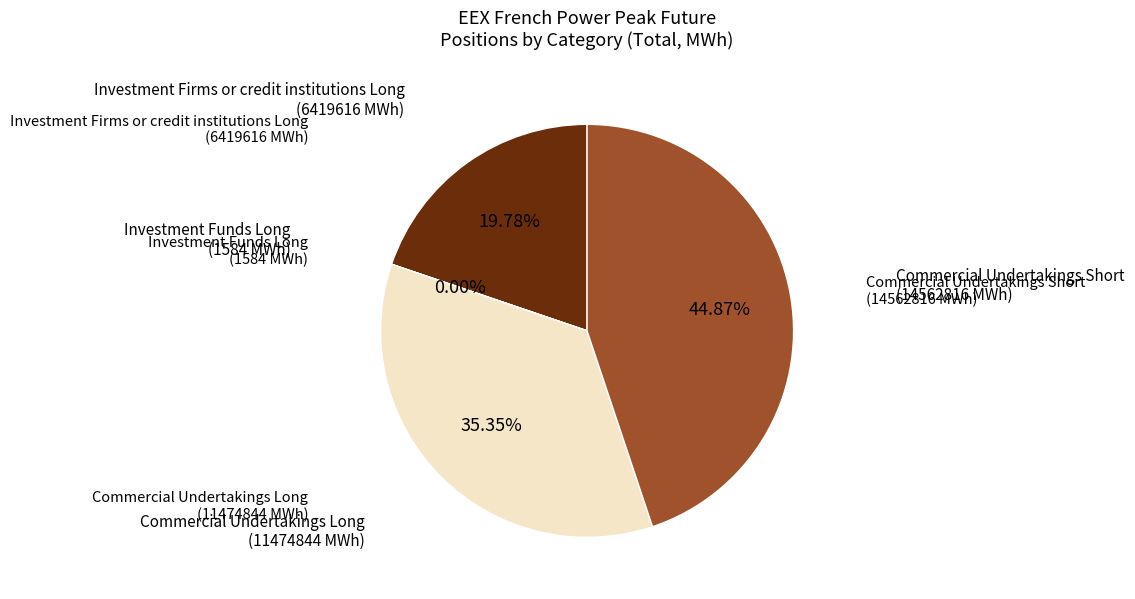

Does any single category account for the majority?

No